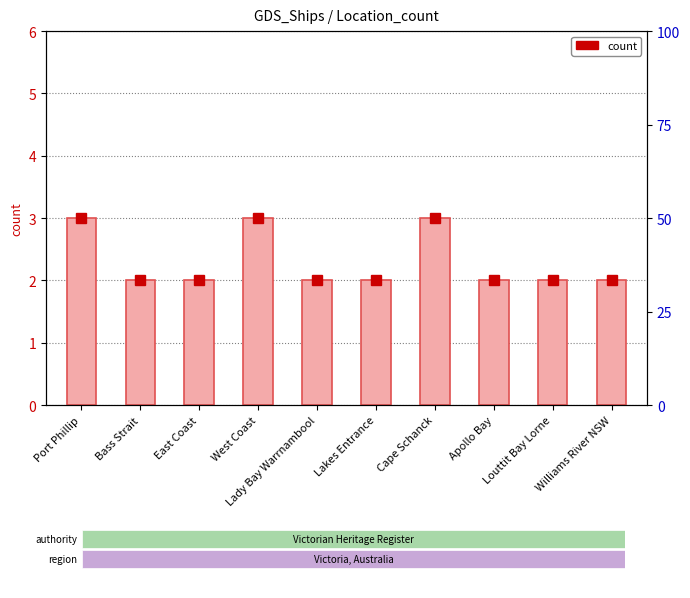

Reading right to left, extract all data points from this chart.

Williams River NSW=2	Louttit Bay Lorne=2	Apollo Bay=2	Cape Schanck=3	Lakes Entrance=2	Lady Bay Warrnambool=2	West Coast=3	East Coast=2	Bass Strait=2	Port Phillip=3